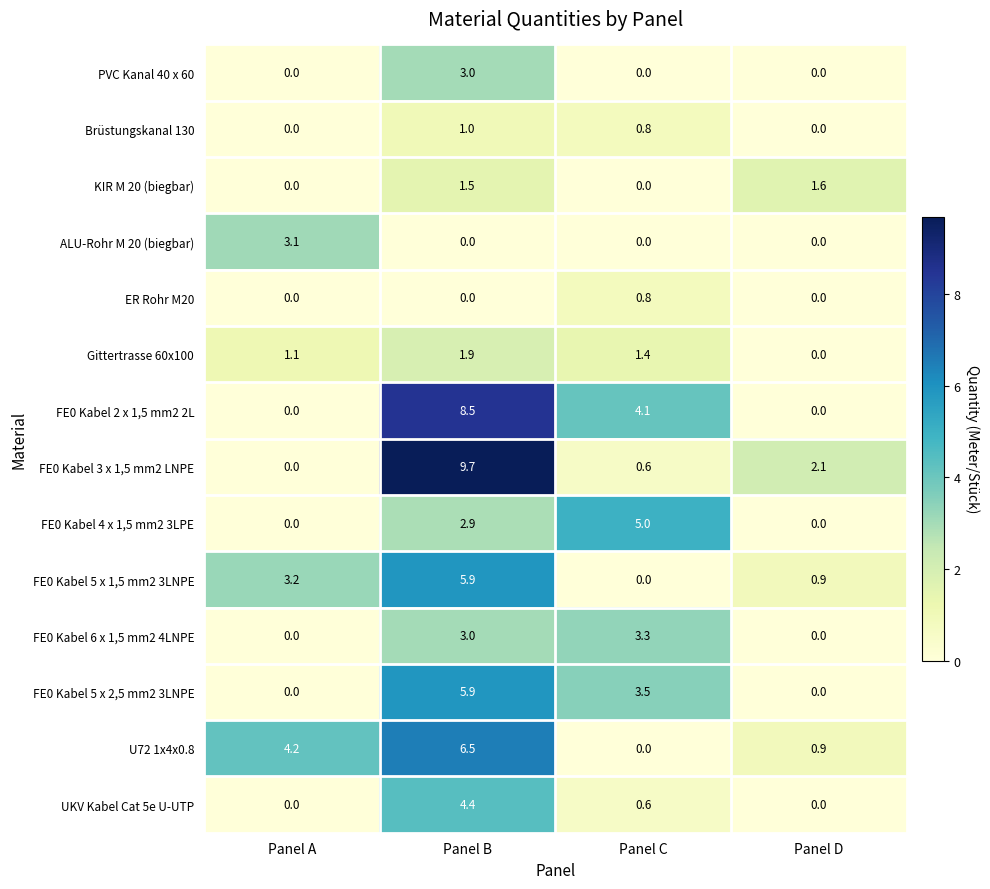

Between Panel C and Panel D, which series saw the biggest shift?

FE0 Kabel 4 x 1,5 mm2 3LPE